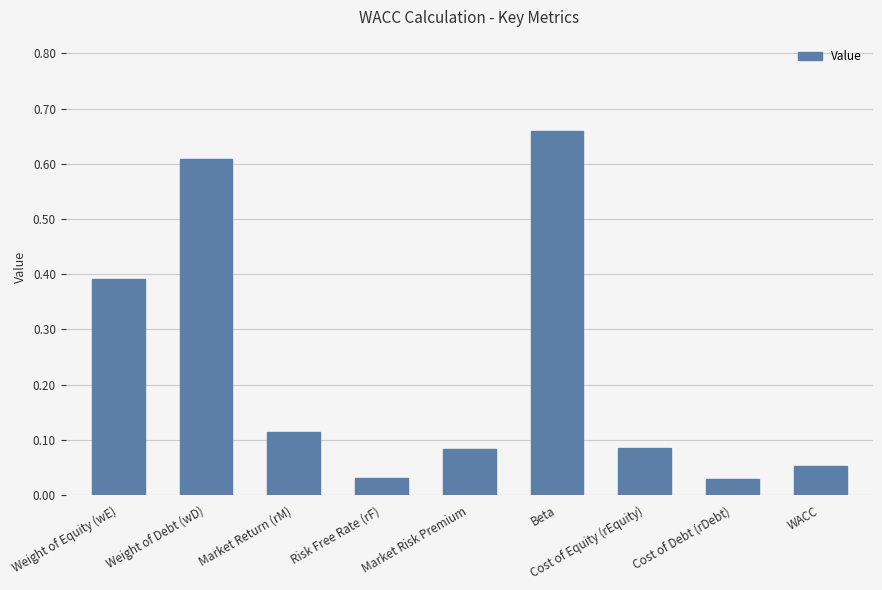

Does the chart contain any negative values?

No